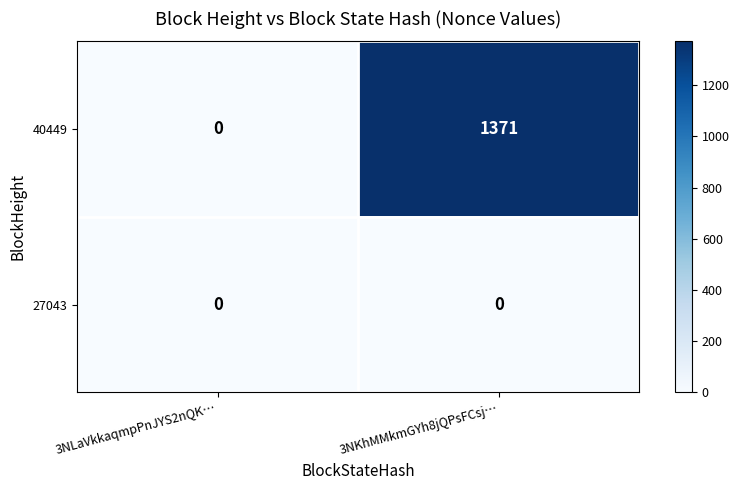

At which label does 40449 reach its peak?

3NKhMMkmGYh8jQPsFCsj…